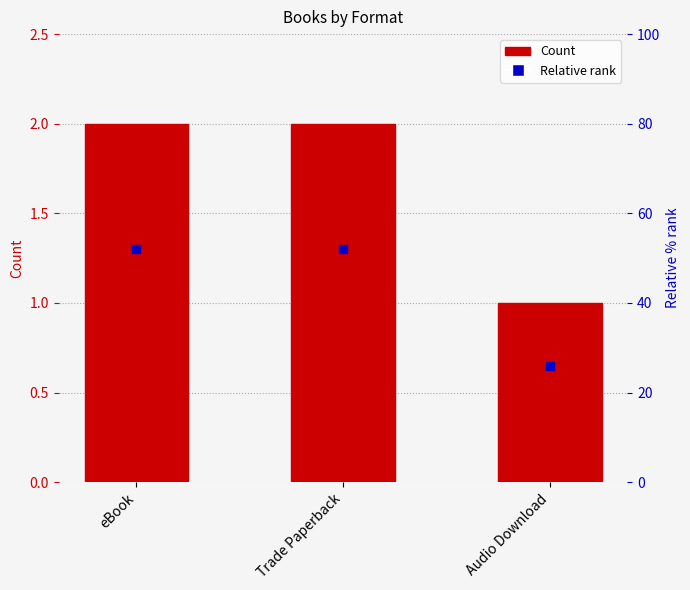

Which series reaches the maximum Y coordinate?

Count